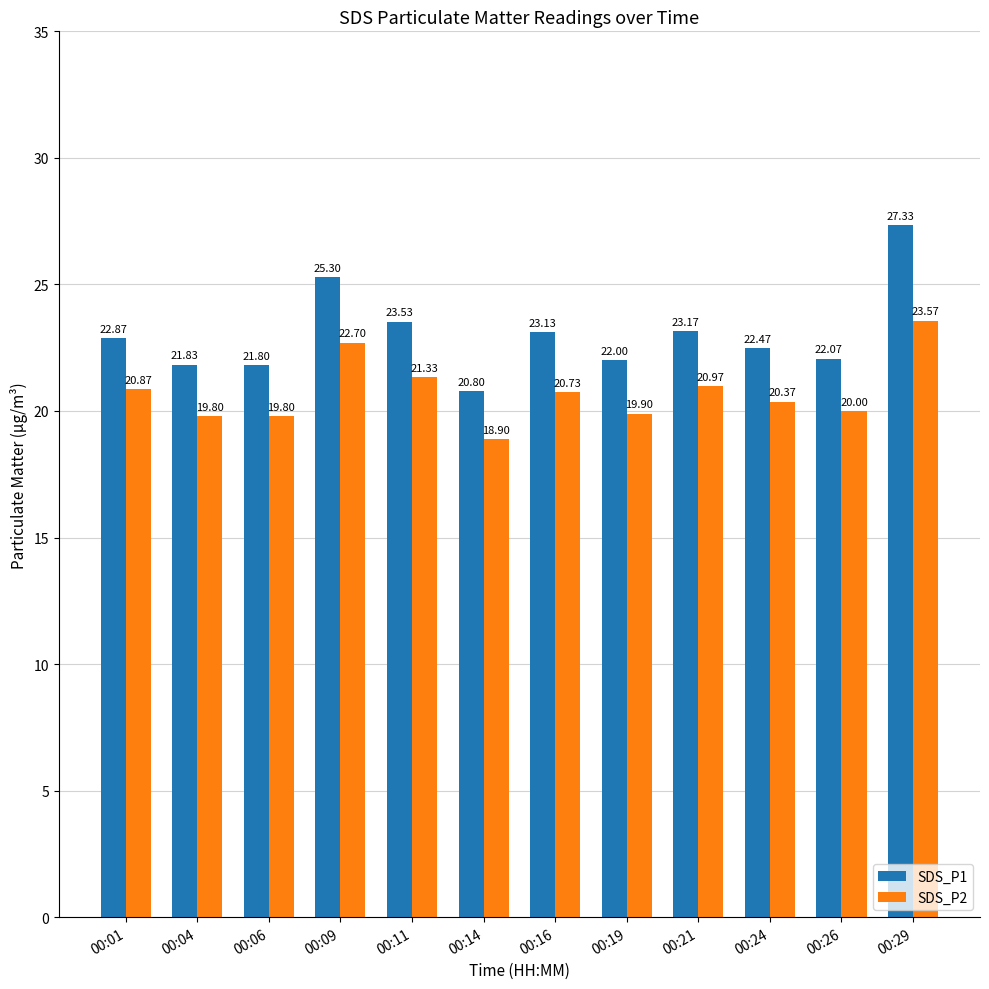

Rank the series by their maximum value, from highest to lowest.

SDS_P1, SDS_P2